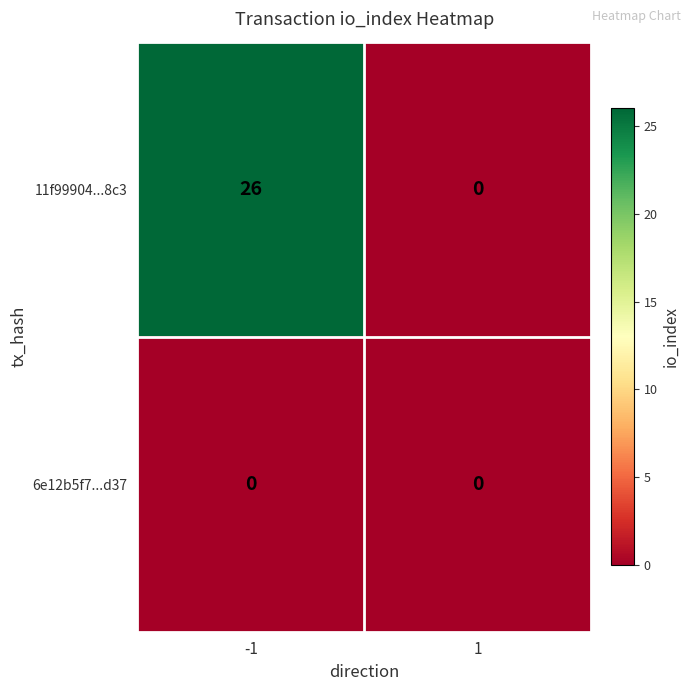

Reading left to right, what are all the values shown in this chart?

11f99904...8c3: -1=26	1=0
6e12b5f7...d37: -1=0	1=0